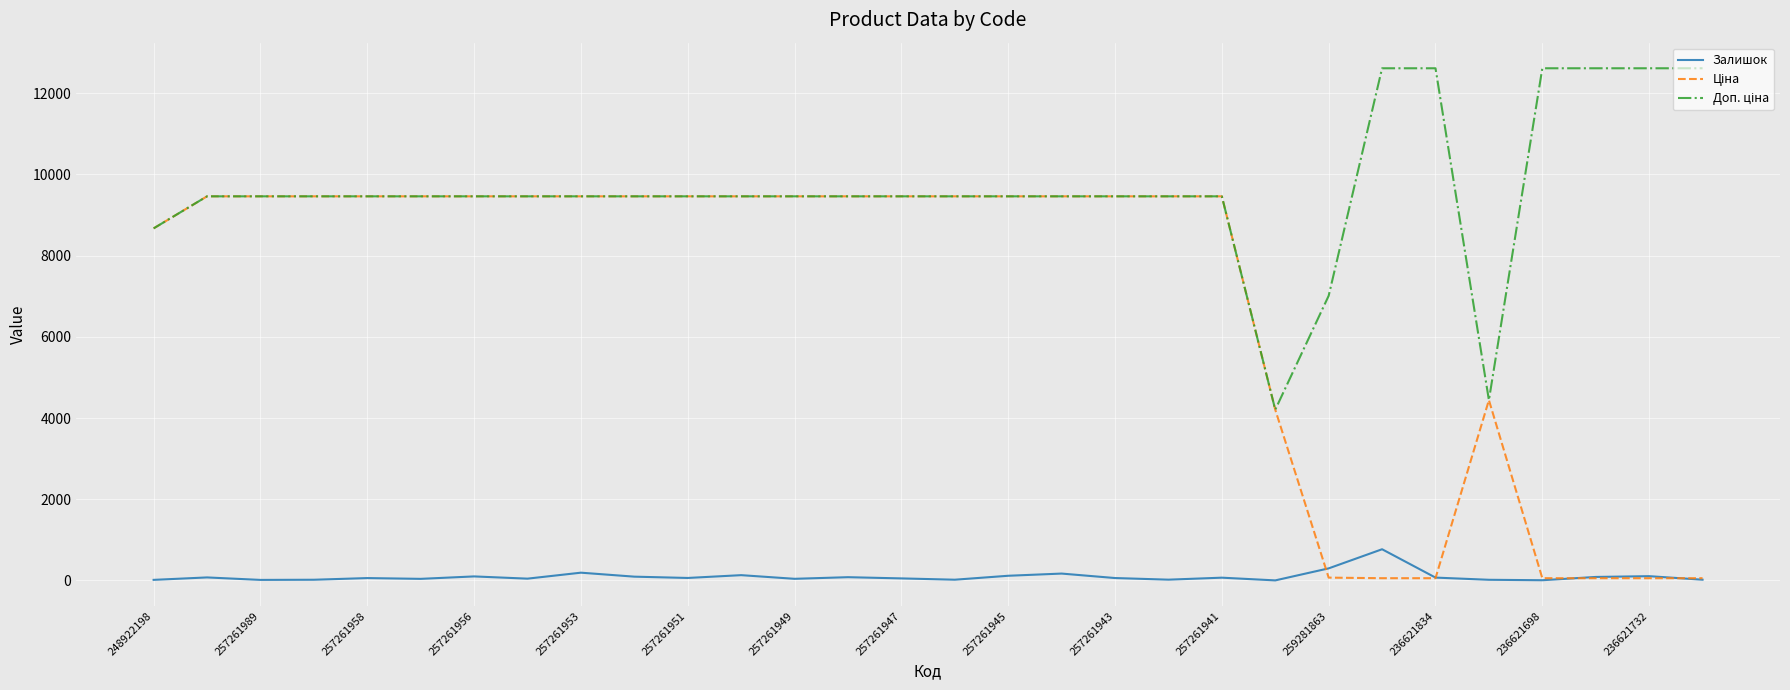

What is the greatest value displayed?

12612.0